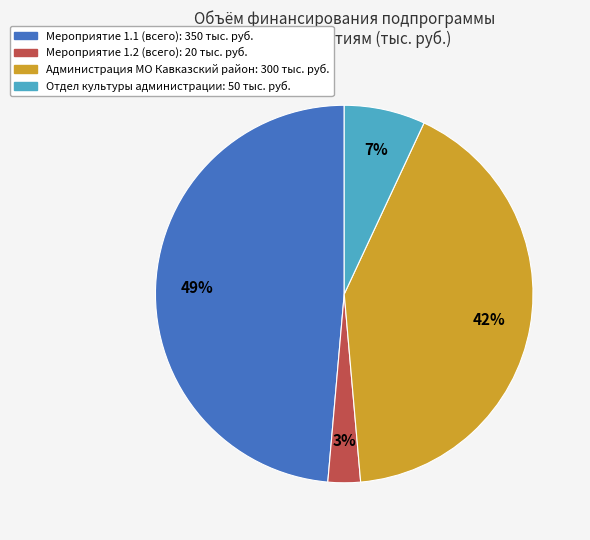

To the nearest percent, what is the difference between the largest and smallest slice percentages?

46%